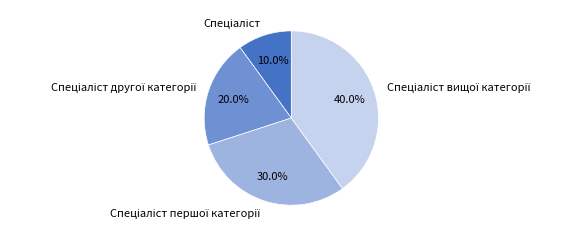

How many segments does this pie chart have?

4